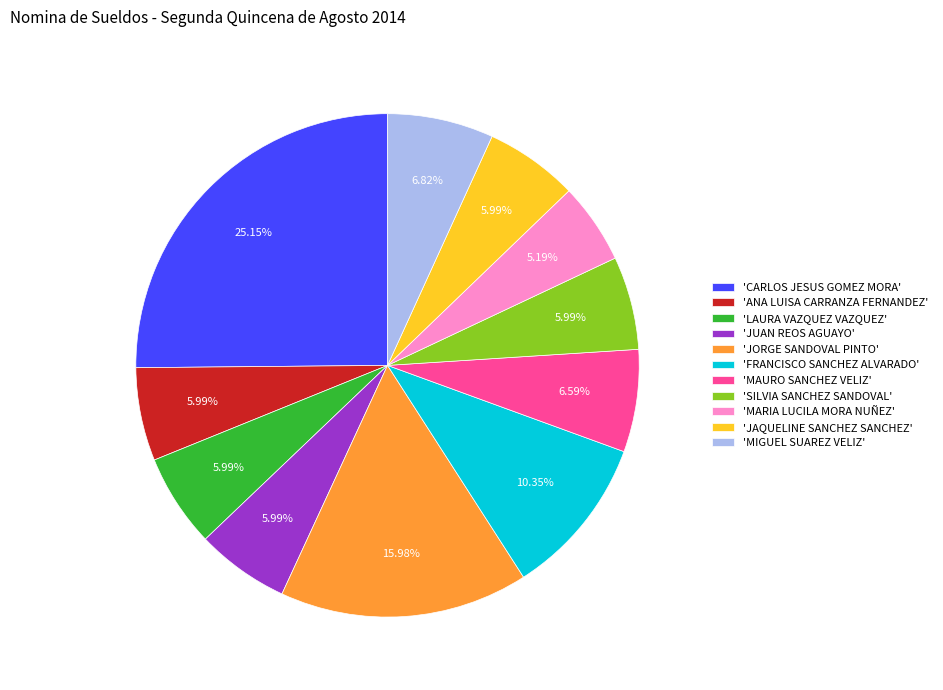

Which slice is the largest?

'CARLOS JESUS GOMEZ MORA'